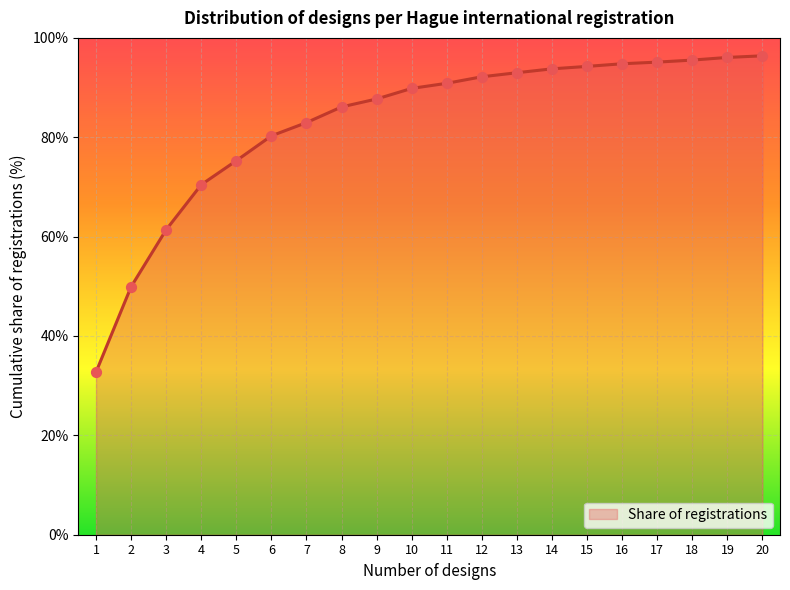

Approximately how many times larger is the value at 10 compared to 15?

1.0